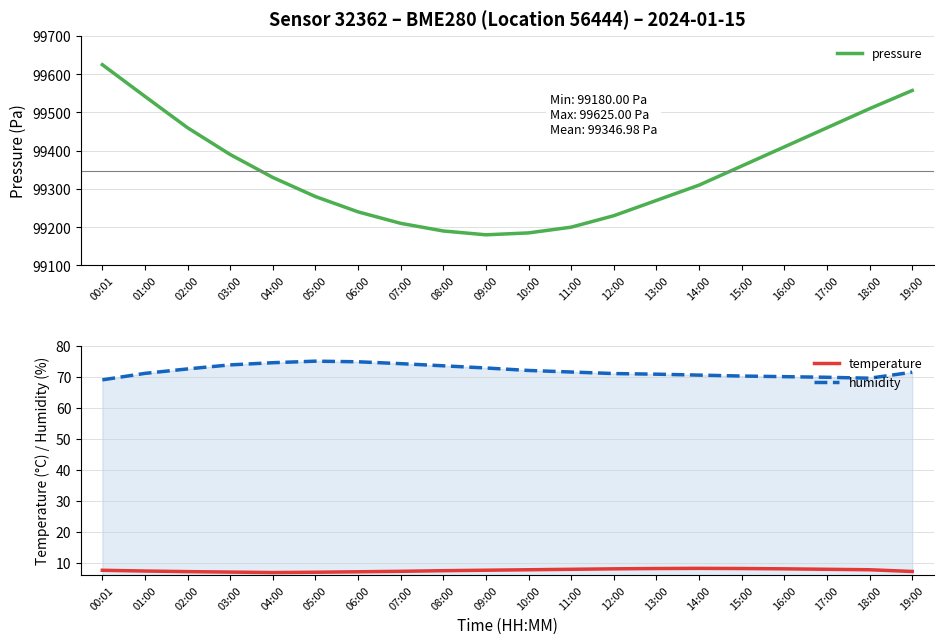

What are all the series names shown in the legend?

pressure, temperature, humidity